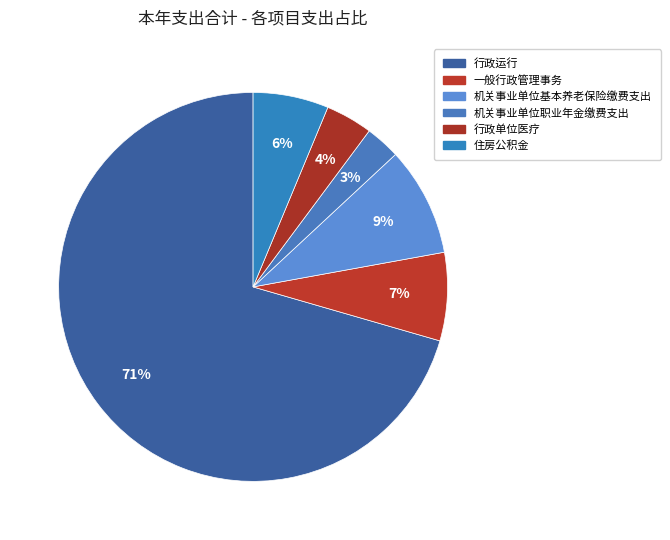

How many slices are in this pie chart?

6